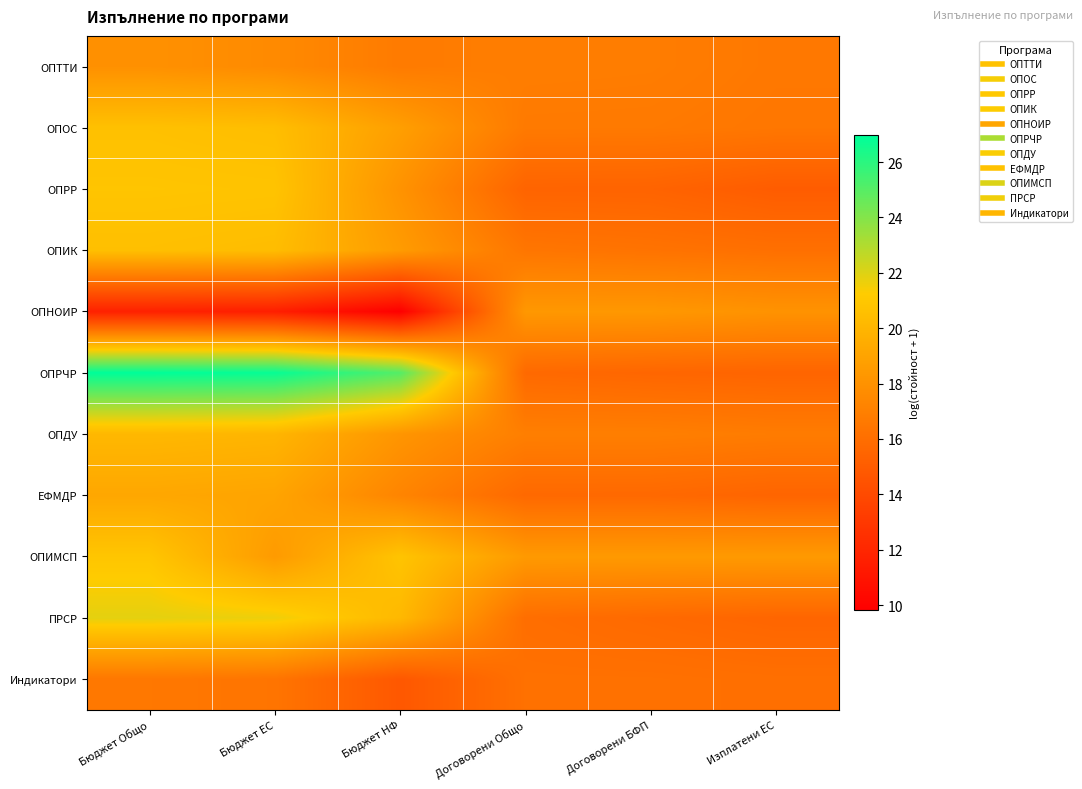

Rank the series by their maximum value, from highest to lowest.

ОПРЧР, ПРСР, ОПИМСП, ОПРР, ОПОС, ОПИК, ОПДУ, ЕФМДР, ОПНОИР, ОПТТИ, Индикатори